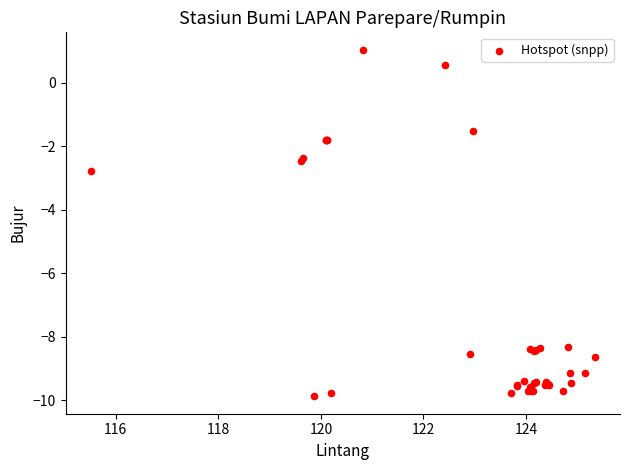

What Y value in the scatter plot is closest to -4?

-2.8